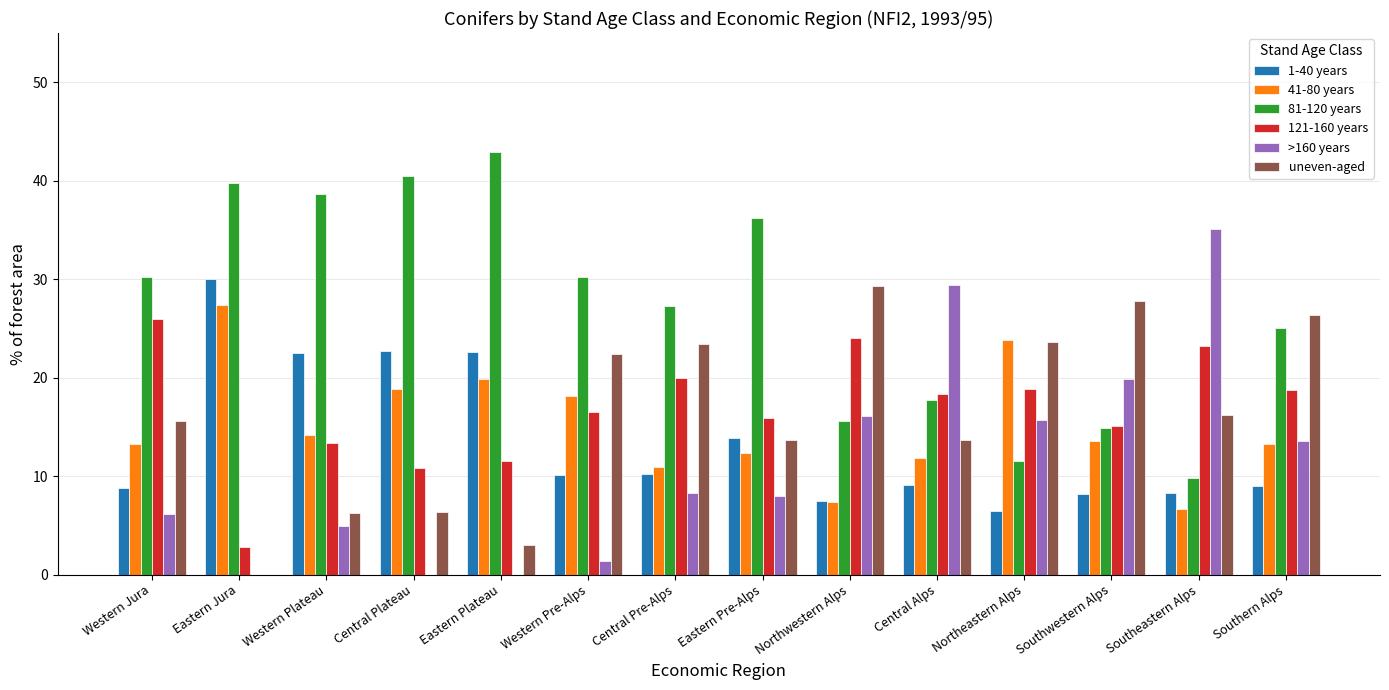

What is the average value of the uneven-aged series?

16.3